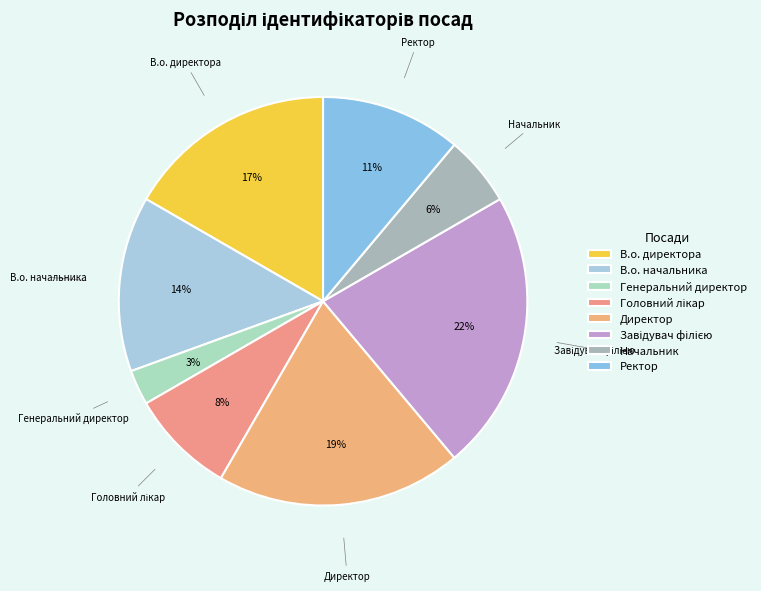

Which slice is the smallest?

Генеральний директор